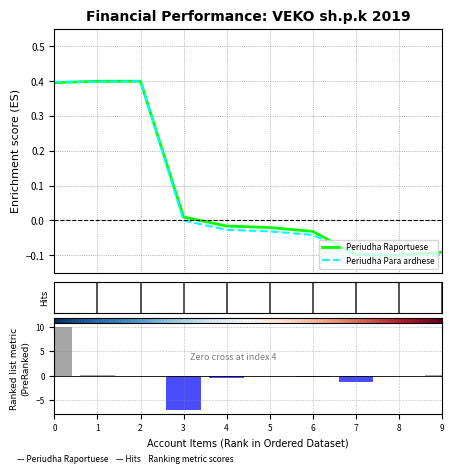

How many categories are shown in the chart?

10